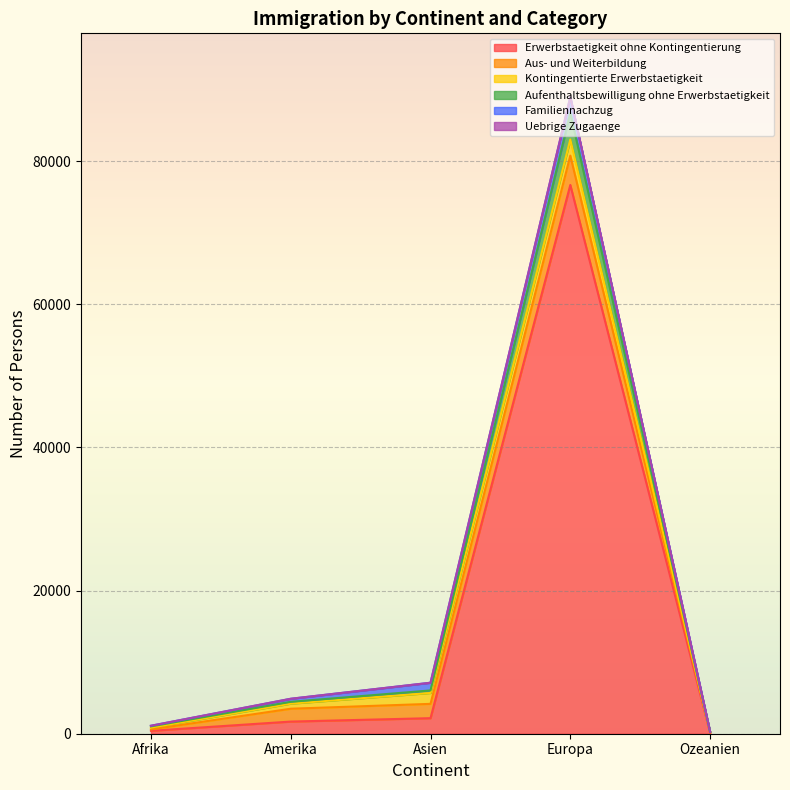

What is the value of the Uebrige Zugaenge point at the 4th from the left?

86762